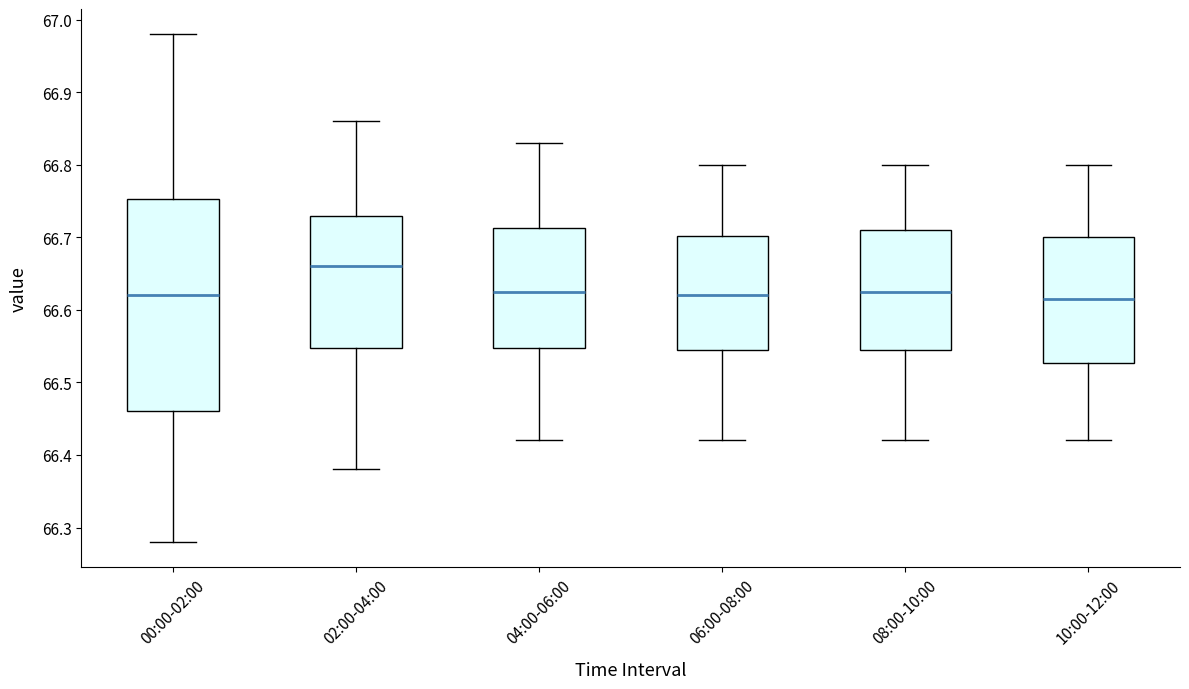

Where is the upper edge of the box for 02:00-04:00 on the y-axis? The values are not printed on the chart, so give them approximately, as read against the axis.

66.73